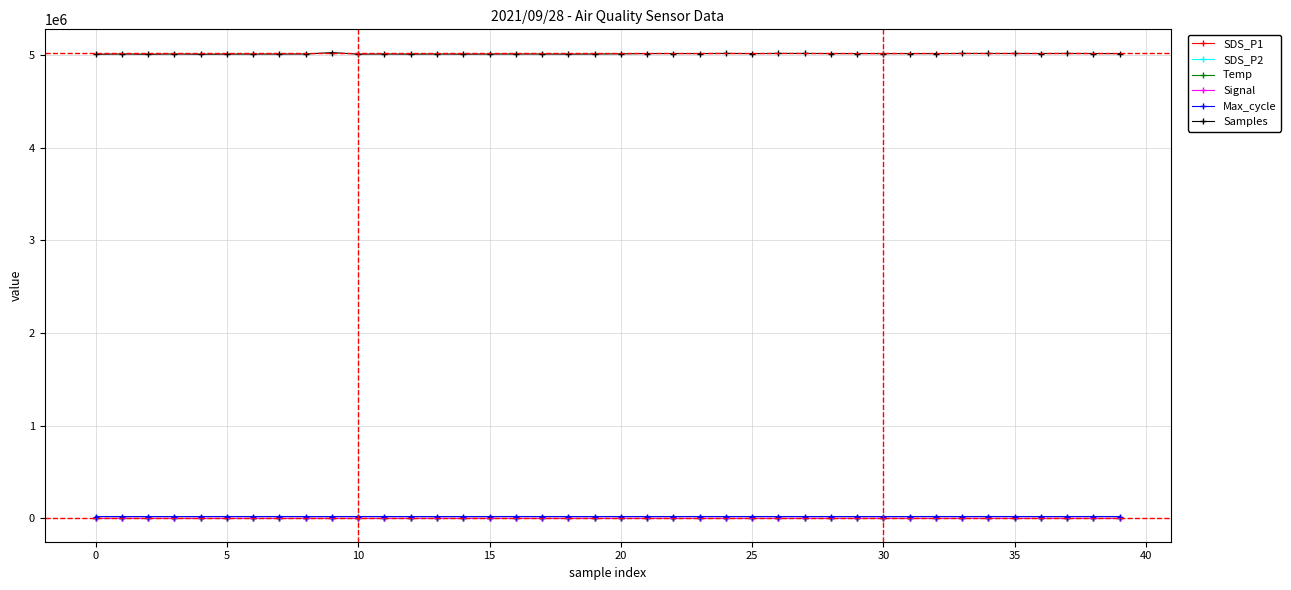

Which series has the largest total across all categories?

Samples